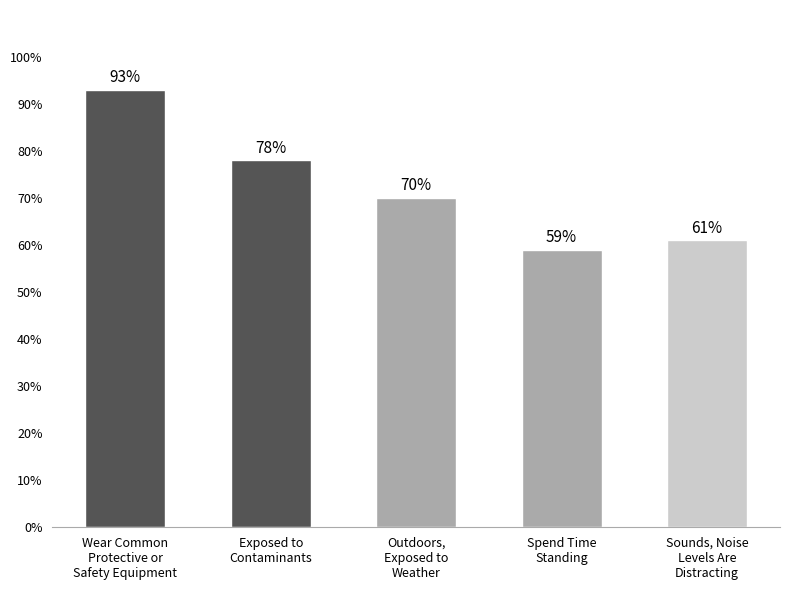

Are the bars grouped side by side (vs. stacked)?

No